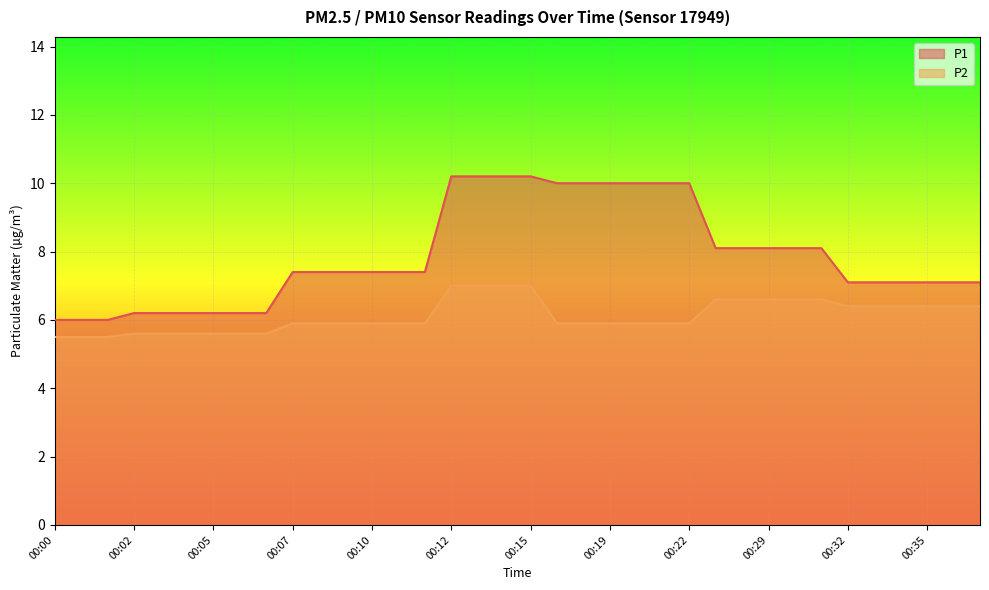

What is the difference between the P1 values at 00:15 and 00:34?

3.1